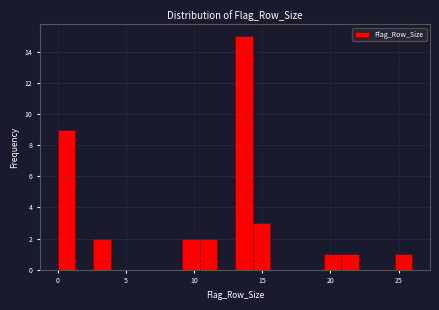

Read against the x-axis, roughly where is the centre of the tallest bar?

13.5